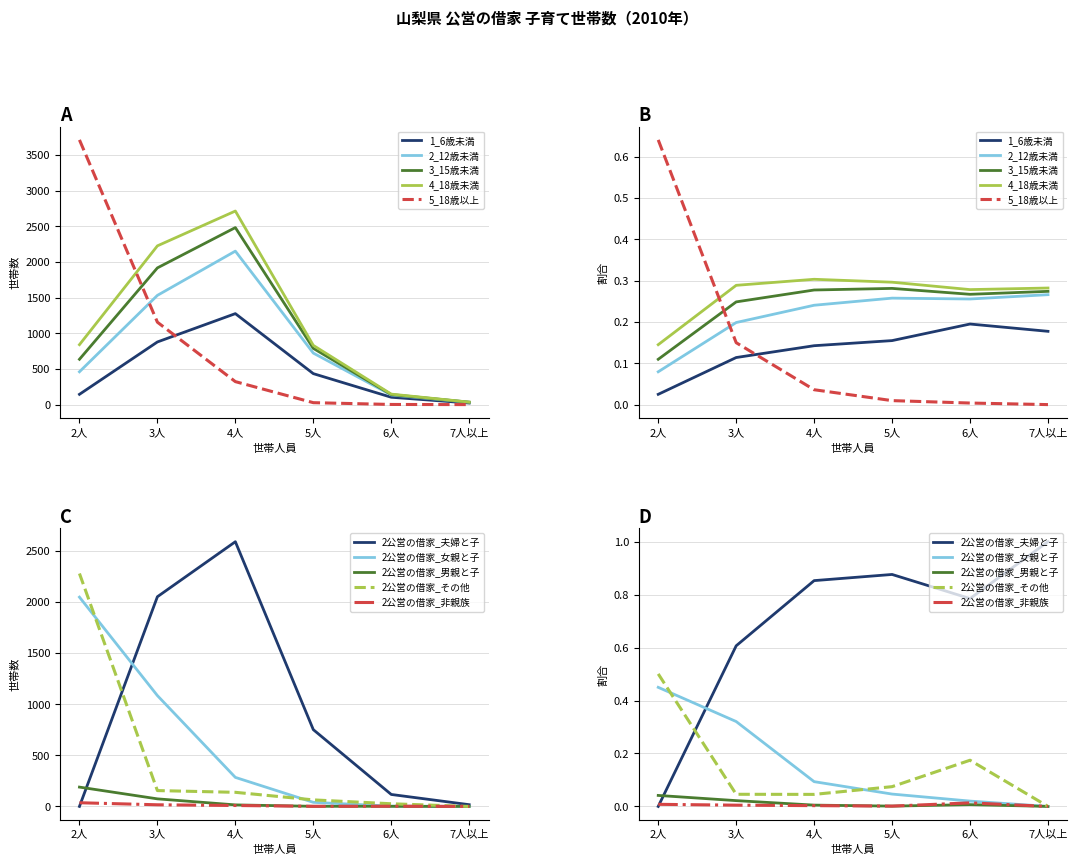

How many data points in 5_18歳以上 are less than 322?

3